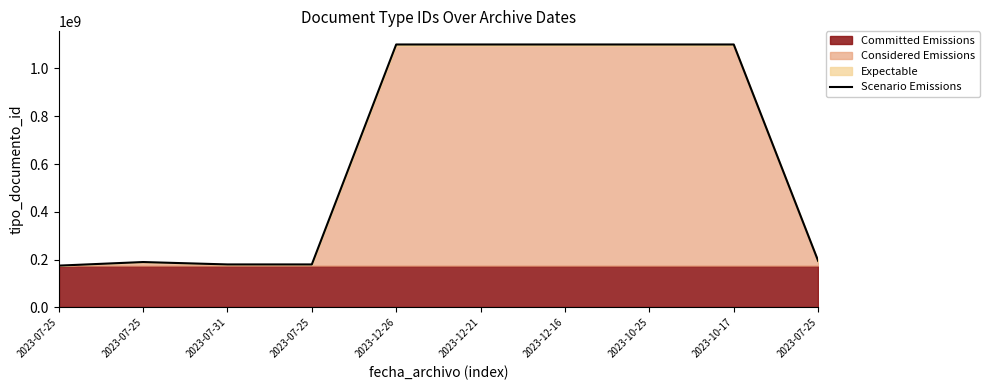

How many lines are shown in the chart?

1